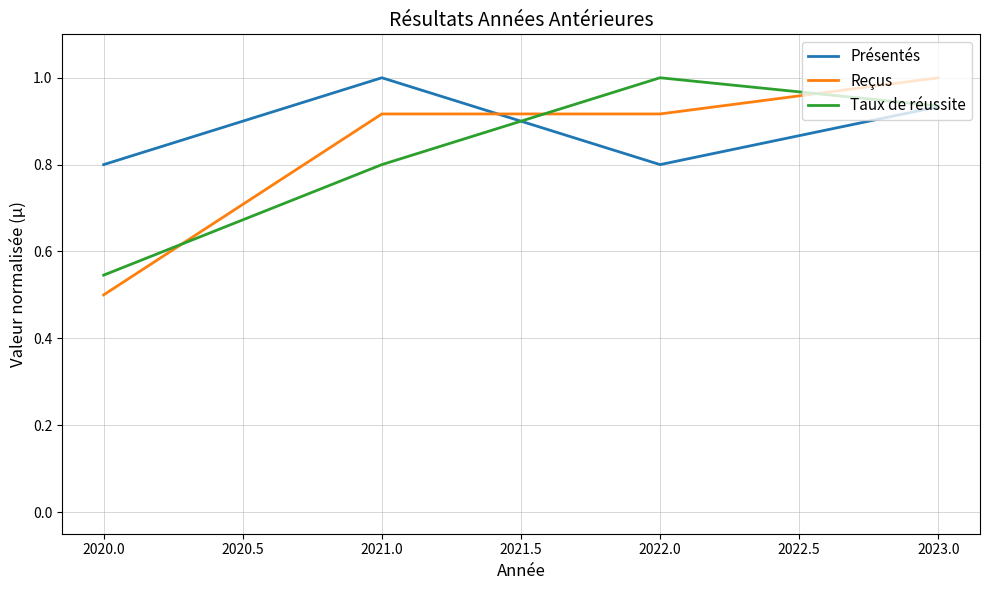

How many times do Taux de réussite and Reçus cross each other?

3